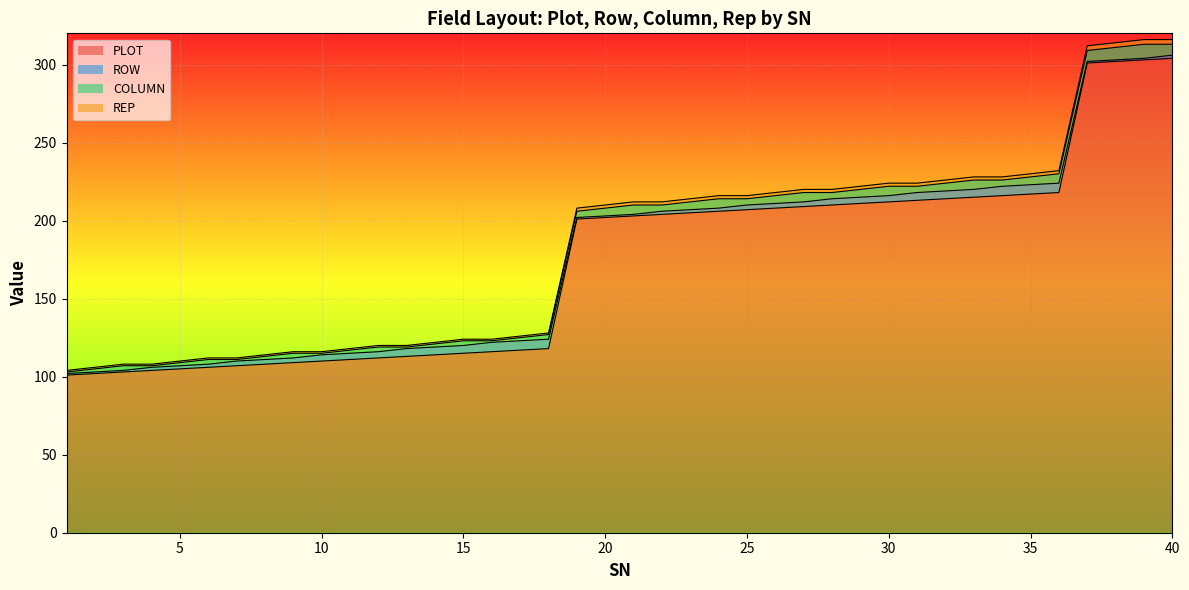

How many lines are shown in the chart?

4